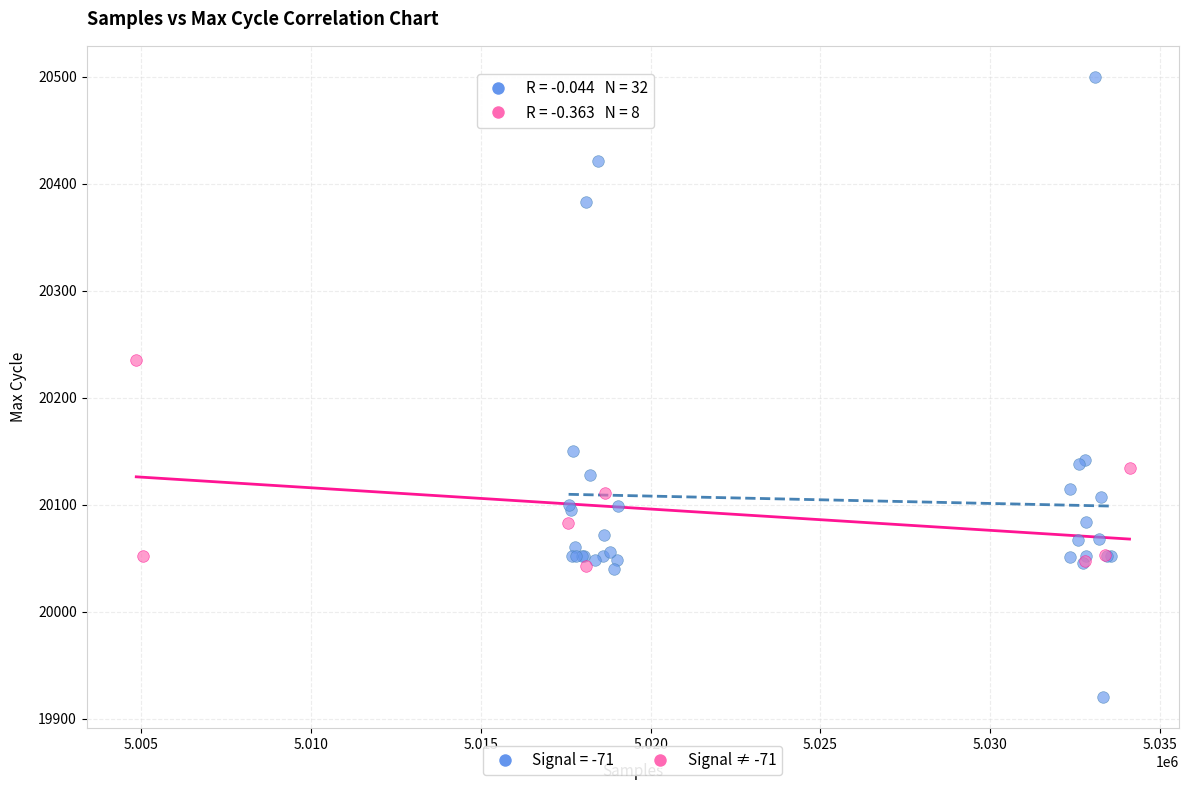

Which series reaches the maximum Y coordinate?

Signal = -71